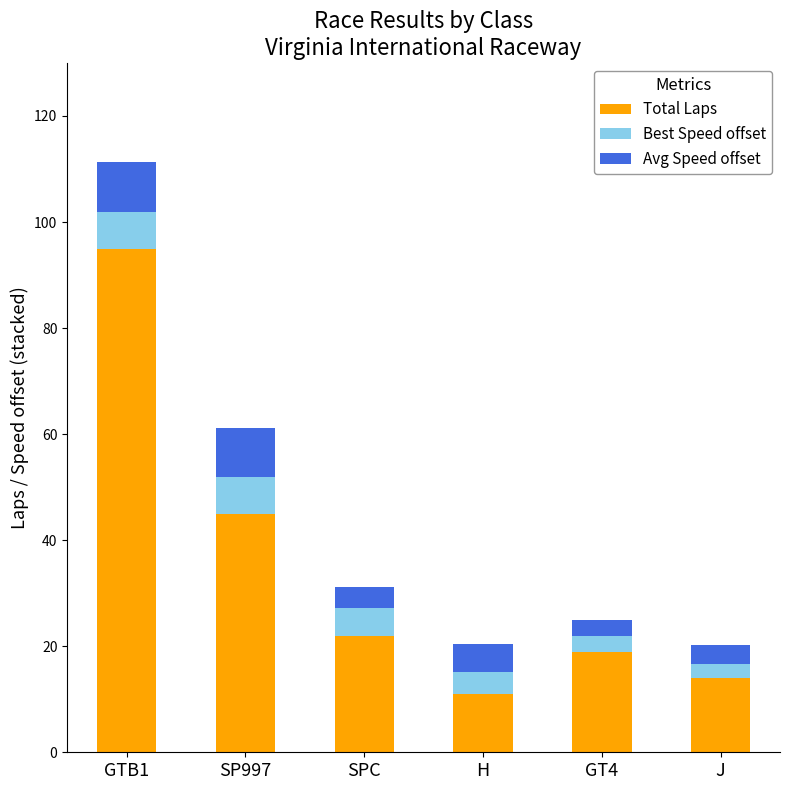

The value of Total Laps at GTB1 is 161.6. True or false?

False